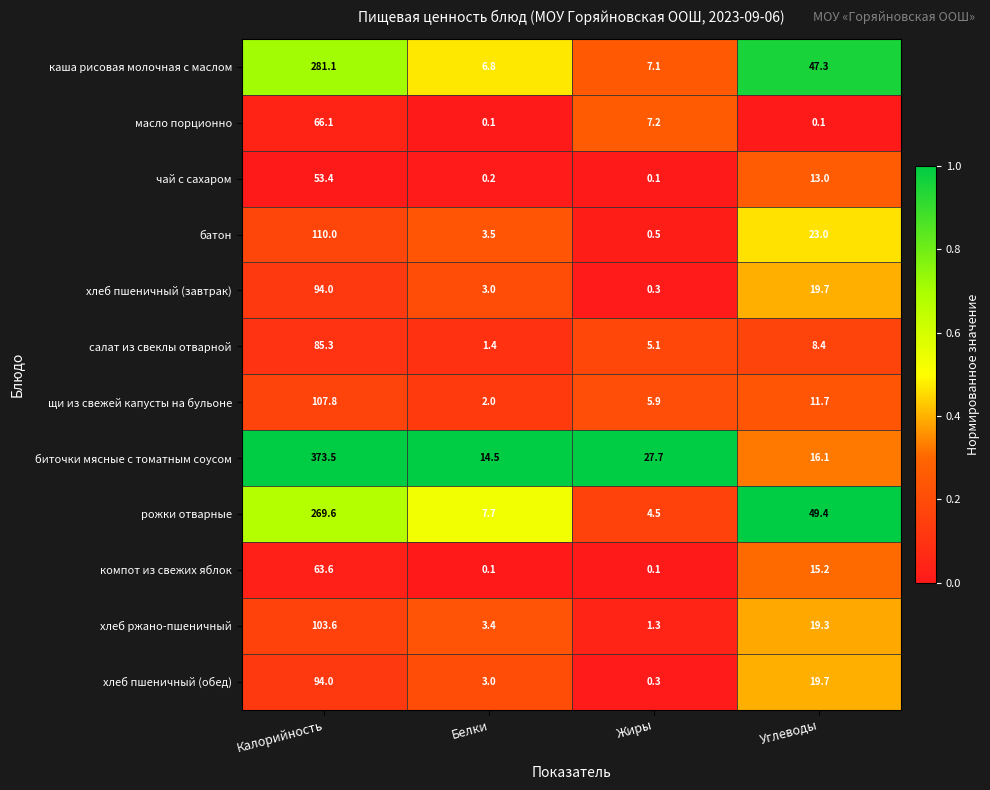

What is the difference between the хлеб пшеничный (завтрак) values at Калорийность and Белки?

91.0